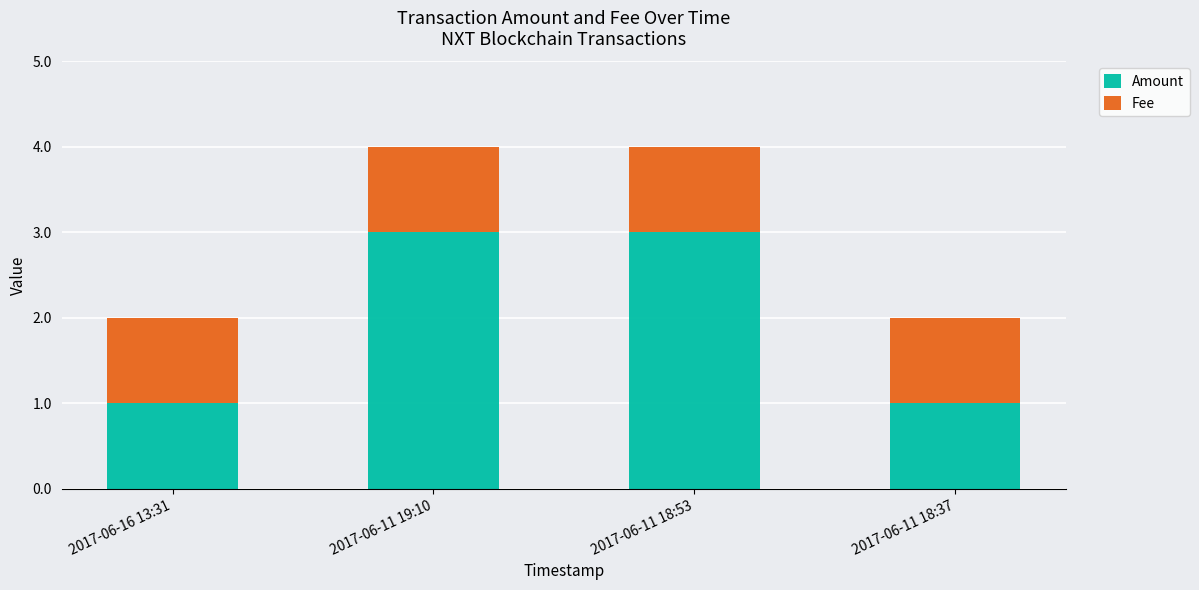

Is it true that Amount equals 1 at 2017-06-11 18:37?

True